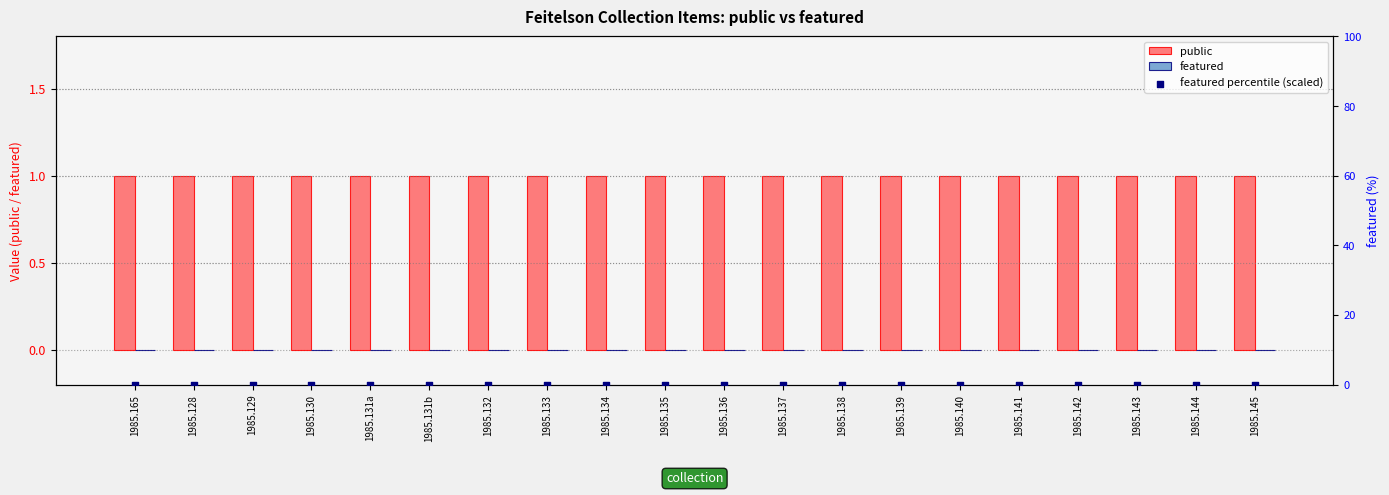

Is the value of public at 1985.129 greater than the value of featured at 1985.145?

Yes